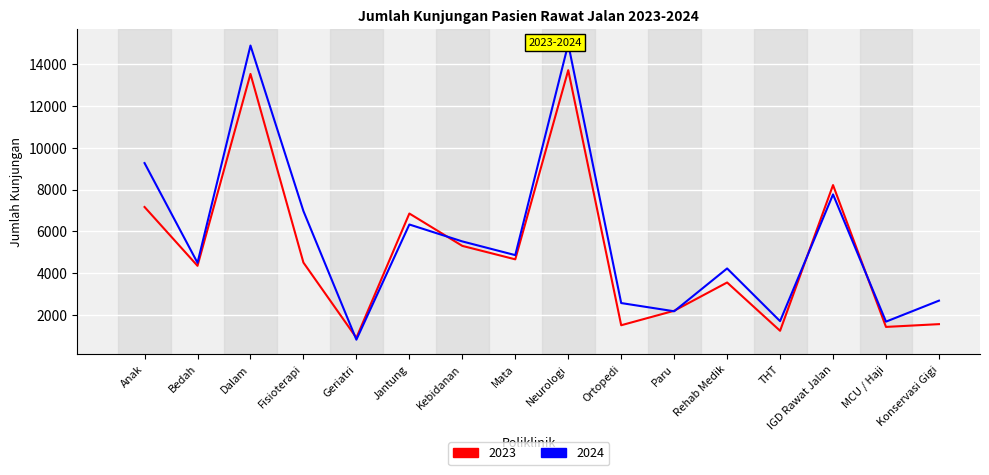

Which series has the largest total across all categories?

2024